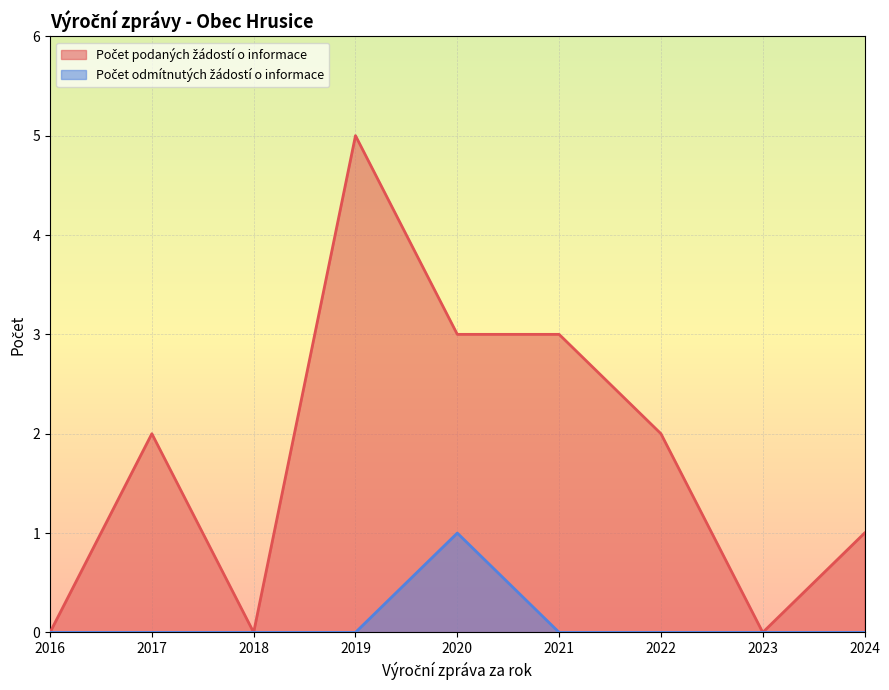

Between 2020 and 2021, which series saw the biggest shift?

Počet odmítnutých žádostí o informace